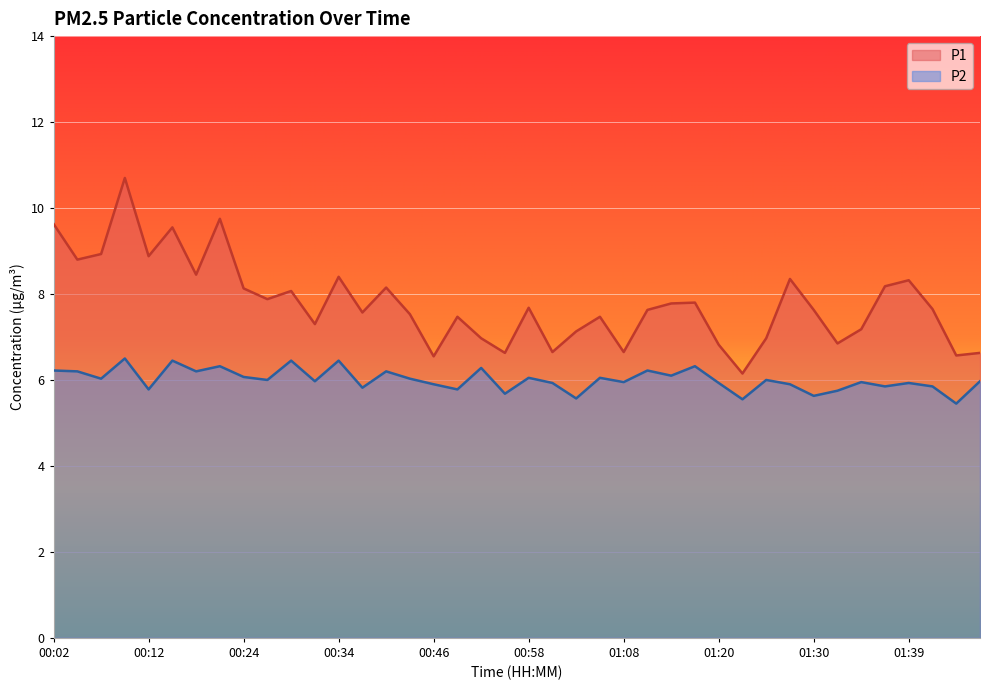

True or false: P1 and P2 cross at least once.

False